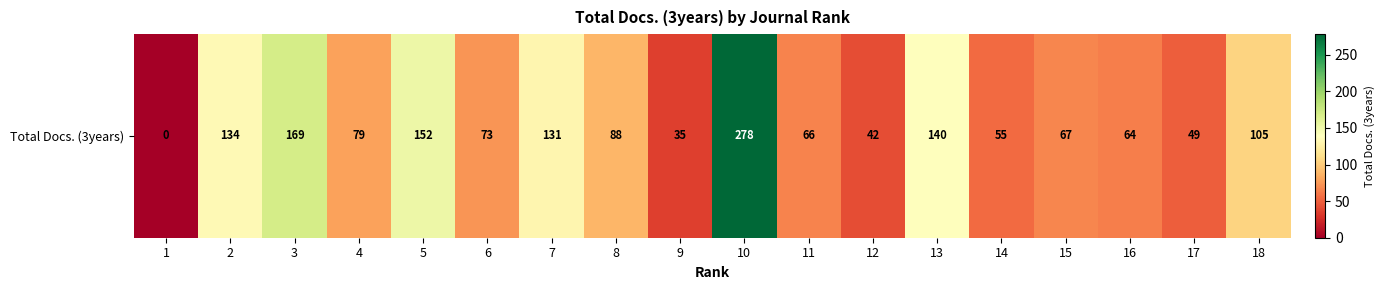

What is the average value?

96